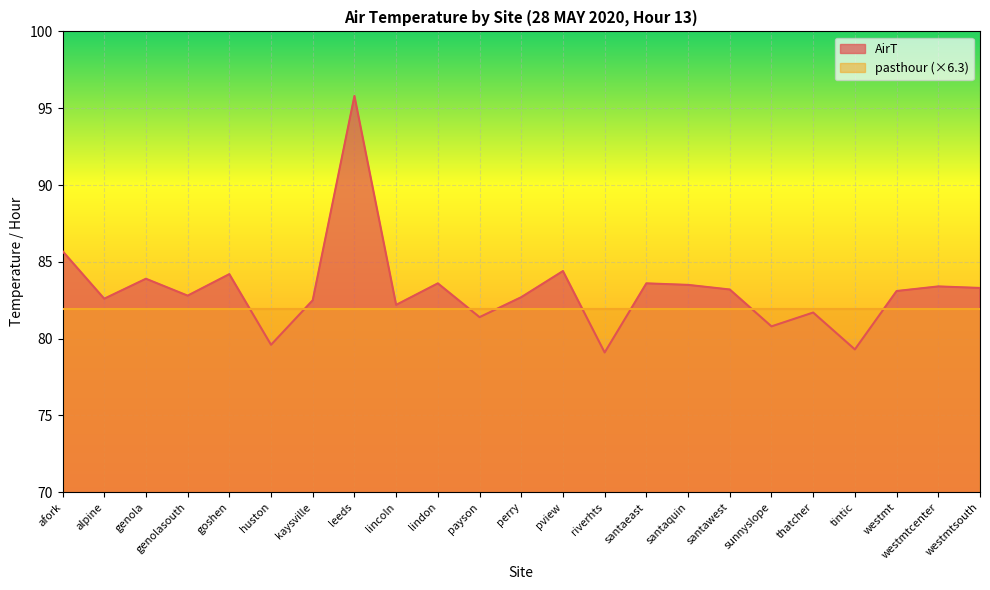

What value does the data have at sunnyslope?

80.8